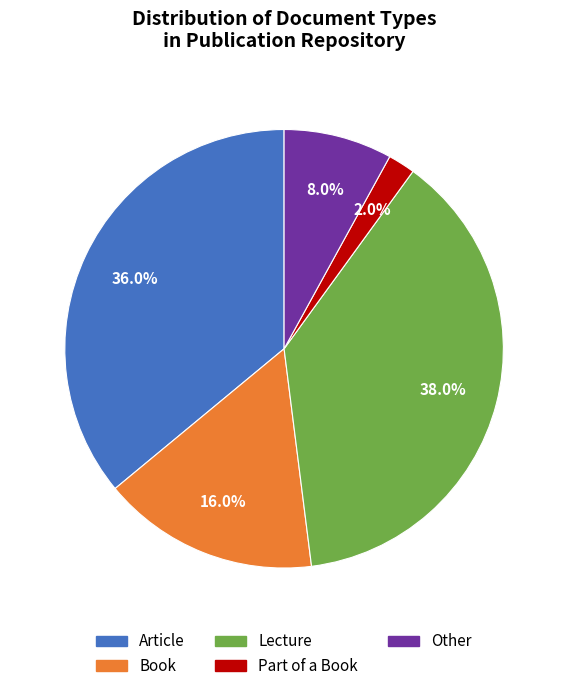

What portion of the pie excludes Book?

84.0%